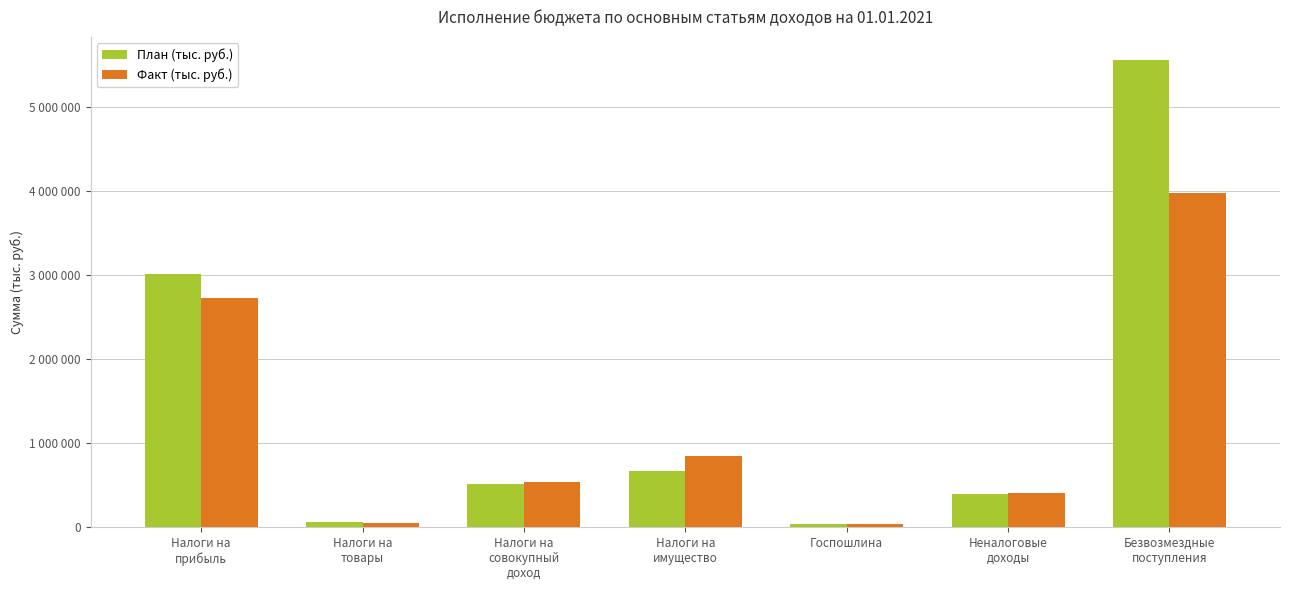

Read the План (тыс. руб.) value at Налоги на
прибыль, to the nearest 50.

3017350